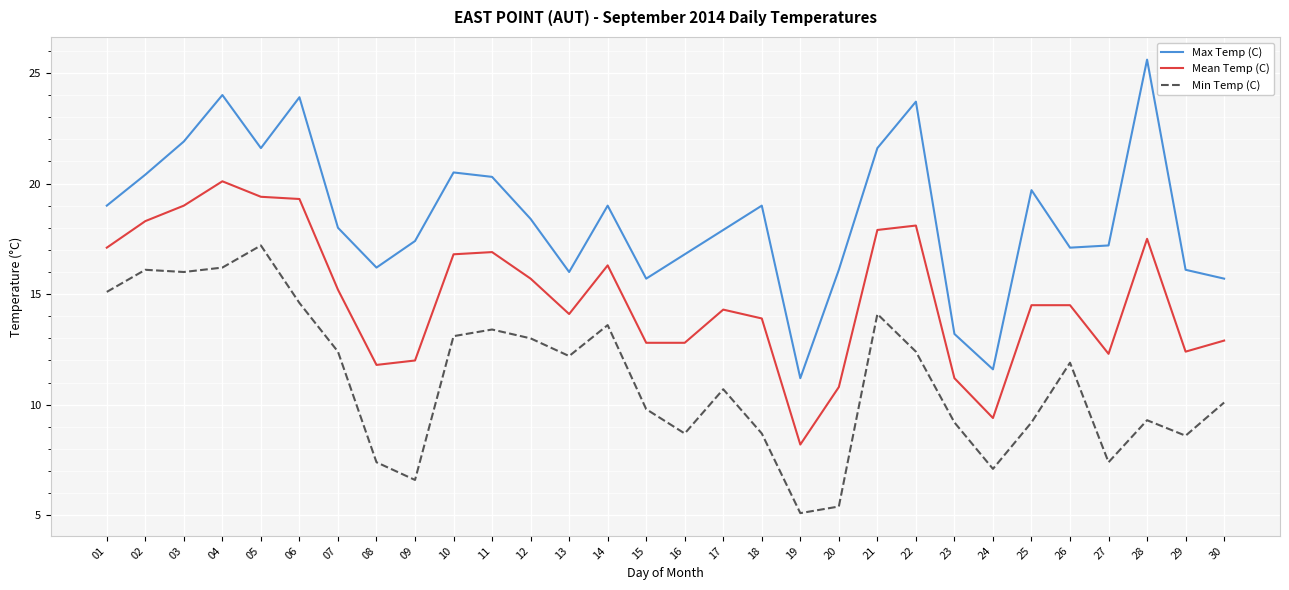

Reading right to left, what are all the values shown in this chart?

Max Temp (C): 30=15.7	29=16.1	28=25.6	27=17.2	26=17.1	25=19.7	24=11.6	23=13.2	22=23.7	21=21.6	20=16.1	19=11.2	18=19.0	17=17.9	16=16.8	15=15.7	14=19.0	13=16.0	12=18.4	11=20.3	10=20.5	09=17.4	08=16.2	07=18.0	06=23.9	05=21.6	04=24.0	03=21.9	02=20.4	01=19.0
Mean Temp (C): 30=12.9	29=12.4	28=17.5	27=12.3	26=14.5	25=14.5	24=9.4	23=11.2	22=18.1	21=17.9	20=10.8	19=8.2	18=13.9	17=14.3	16=12.8	15=12.8	14=16.3	13=14.1	12=15.7	11=16.9	10=16.8	09=12.0	08=11.8	07=15.2	06=19.3	05=19.4	04=20.1	03=19.0	02=18.3	01=17.1
Min Temp (C): 30=10.1	29=8.6	28=9.3	27=7.4	26=11.9	25=9.2	24=7.1	23=9.2	22=12.4	21=14.1	20=5.4	19=5.1	18=8.7	17=10.7	16=8.7	15=9.8	14=13.6	13=12.2	12=13.0	11=13.4	10=13.1	09=6.6	08=7.4	07=12.4	06=14.6	05=17.2	04=16.2	03=16.0	02=16.1	01=15.1